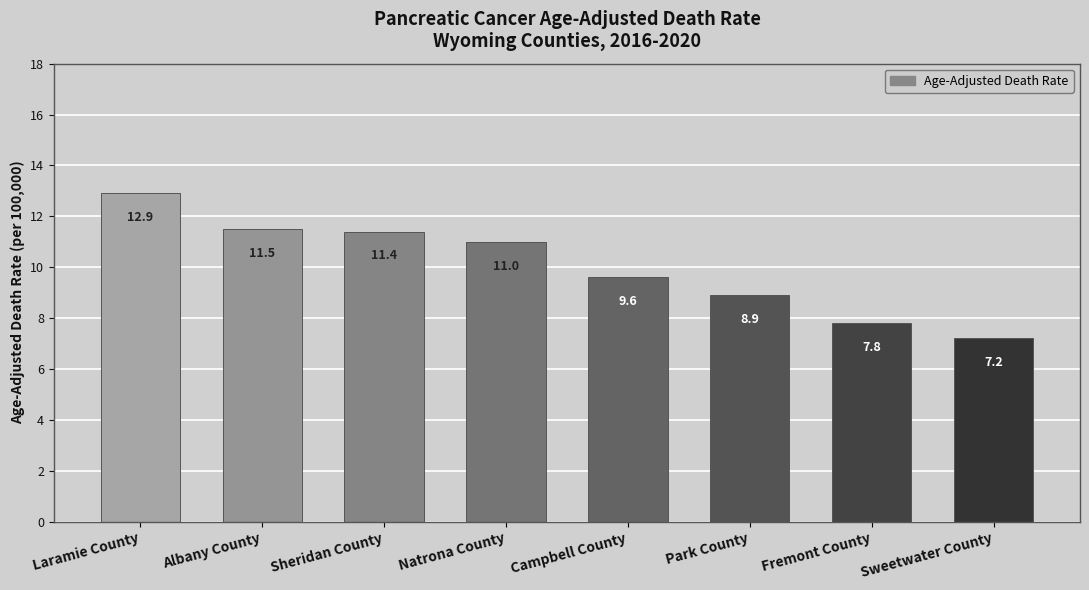

What is the average value?

10.0